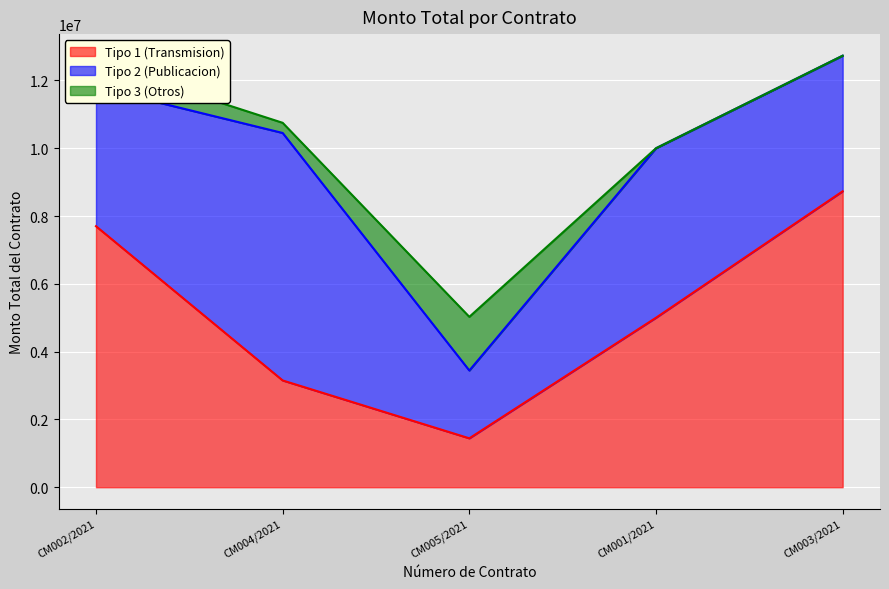

What is the difference between the highest and lowest values at CM005/2021?

557000